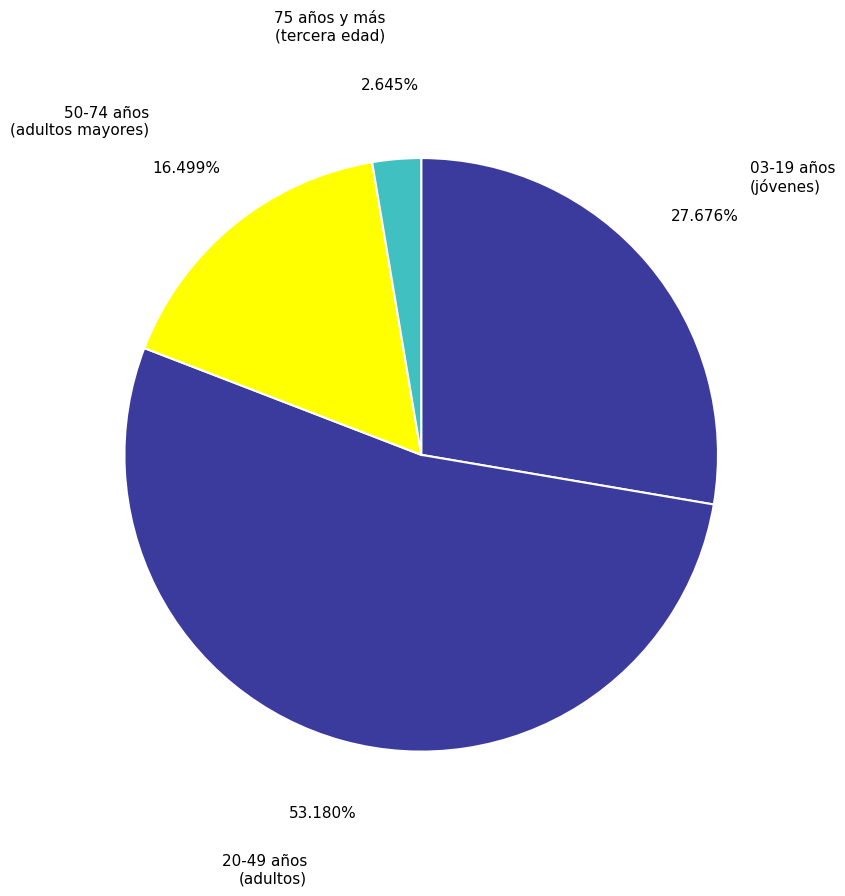

Is the sum of 20-49 años (adultos) and 75 años y más (tercera edad) greater than half?

Yes